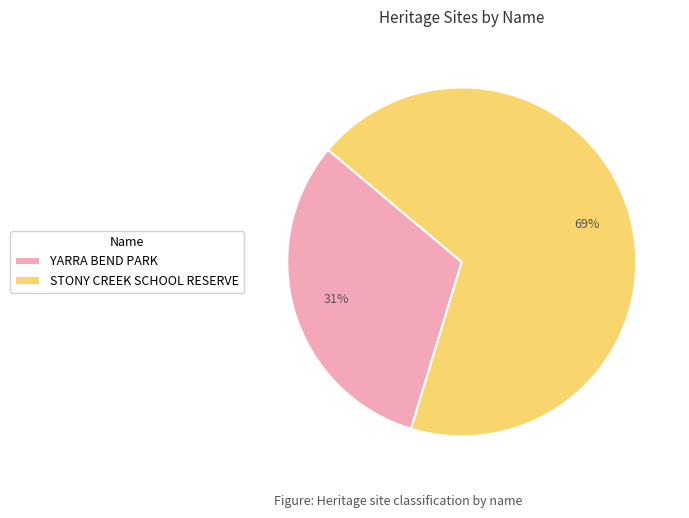

What is the ratio of the value at STONY CREEK SCHOOL RESERVE to the value at YARRA BEND PARK?

2.2